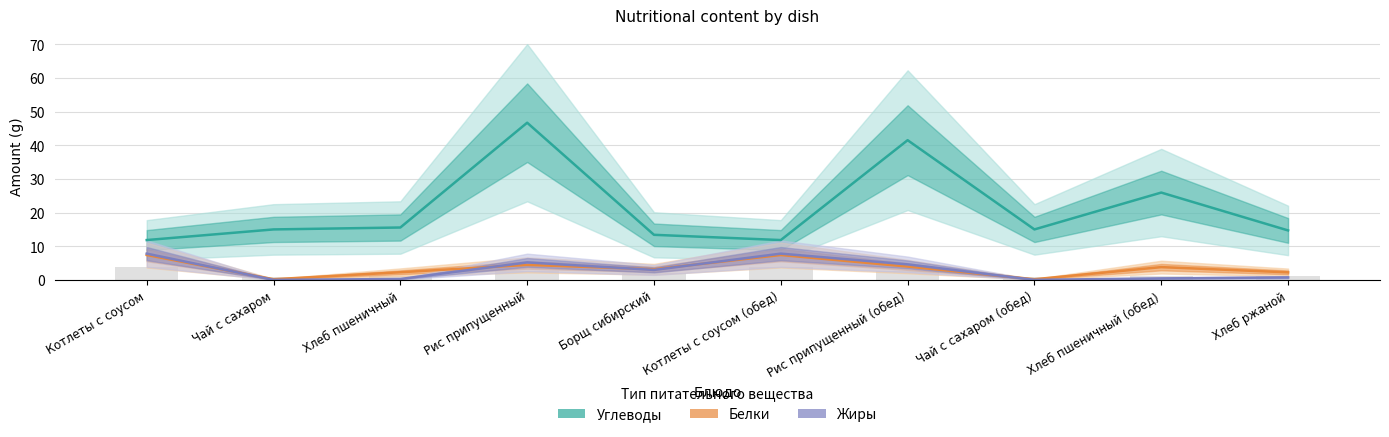

How many data points in Углеводы are less than 15?

4